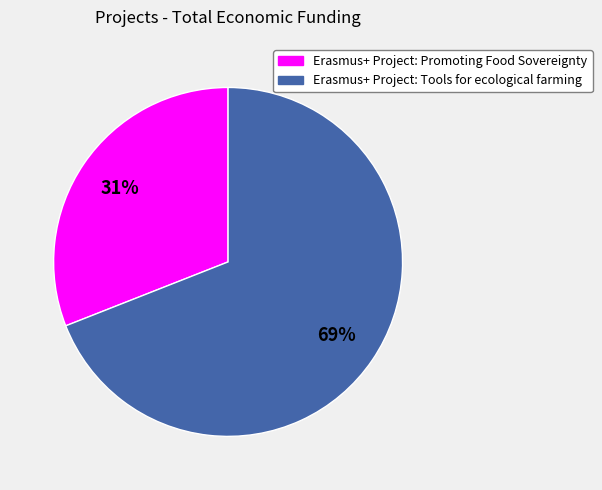

How many slices are in this pie chart?

2